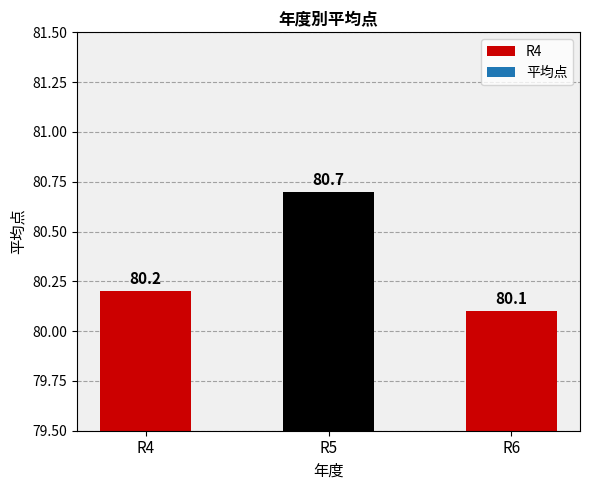

Which label corresponds to the largest value in the chart?

R5